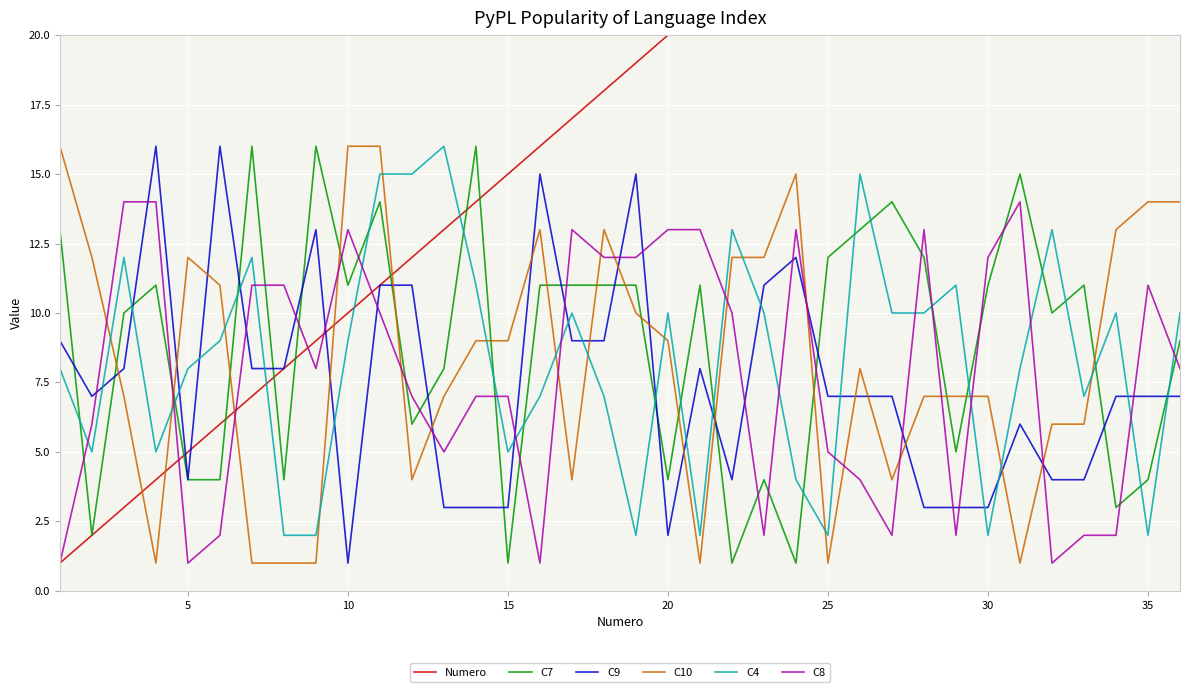

How many distinct data groups are displayed?

6